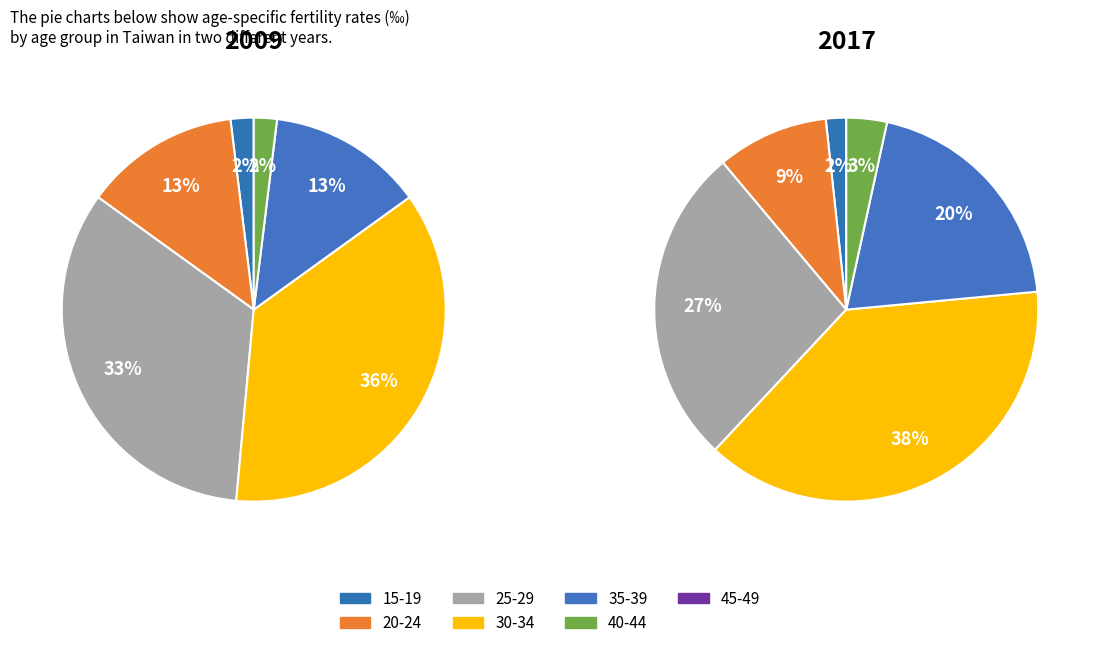

Which category has the biggest portion of the pie?

30-34